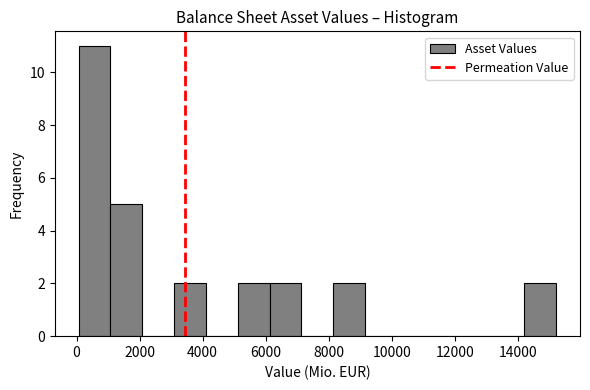

Reading left to right, transcribe this chart: for each bar, give the range it covers on the x-axis and its height. Neither the bar edges nor the heights are printed on the chart, so give them approximately, as read against the axes.

0 to 1000: 11
1000 to 2000: 5
2000 to 3000: 0
3000 to 4200: 2
4200 to 5200: 0
5200 to 6200: 2
6200 to 7200: 2
7200 to 8200: 0
8200 to 9200: 2
9200 to 10200: 0
10200 to 11200: 0
11200 to 12200: 0
12200 to 13200: 0
13200 to 14200: 0
14200 to 15200: 2